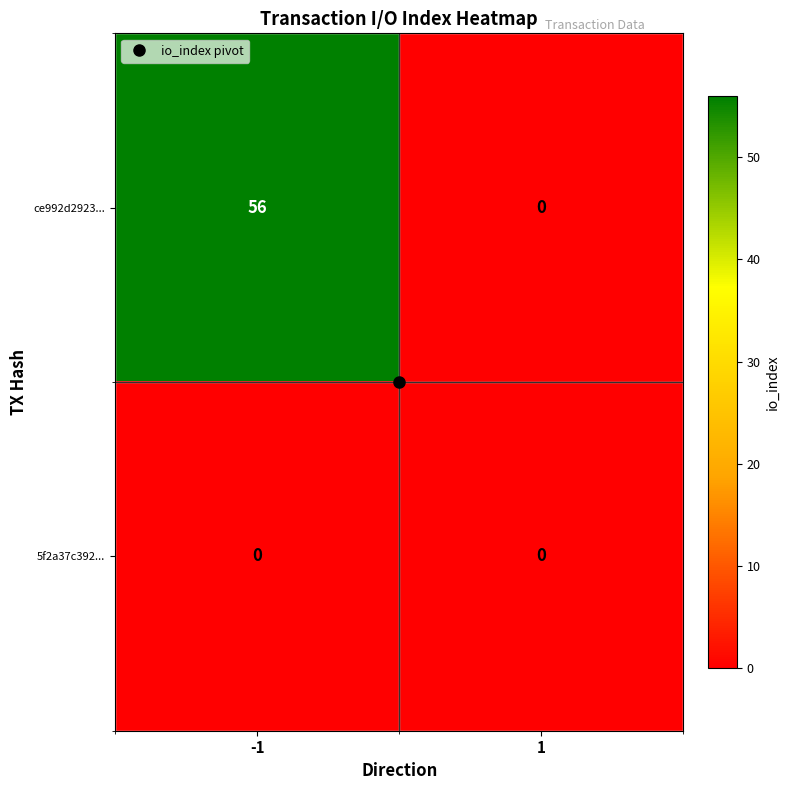

What is the difference between the ce992d2923... values at 1 and -1?

56